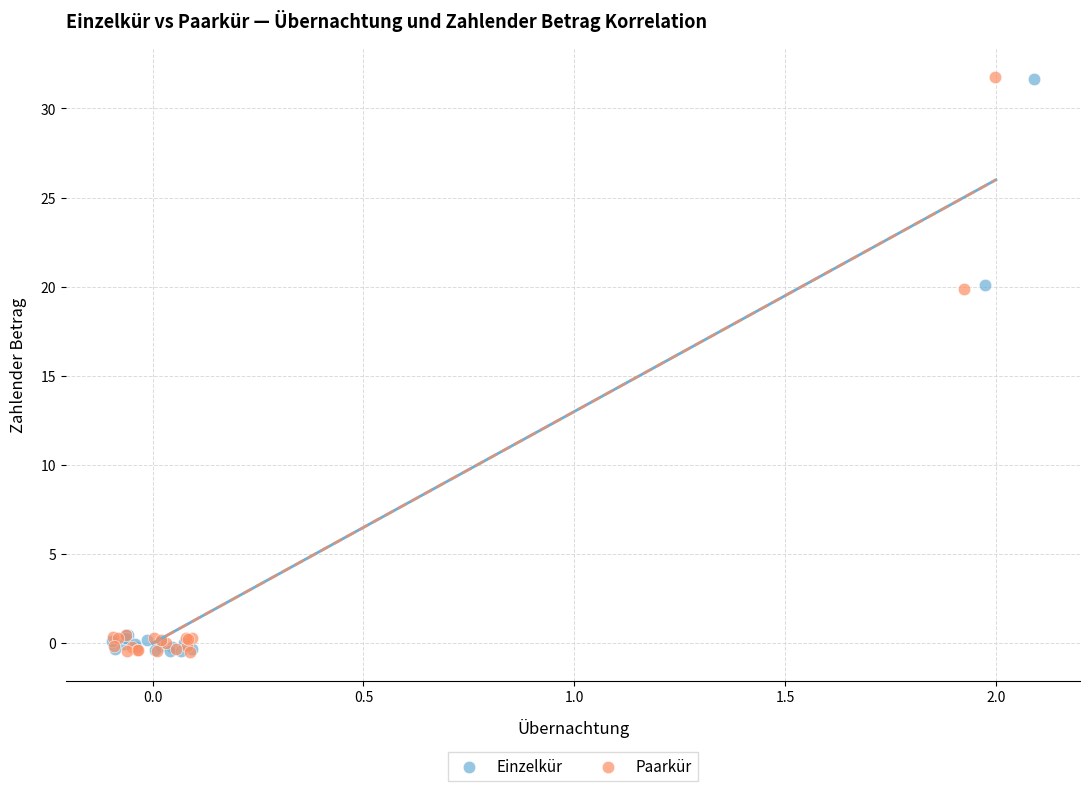

Which series has the largest Y range (max minus min)?

Paarkür